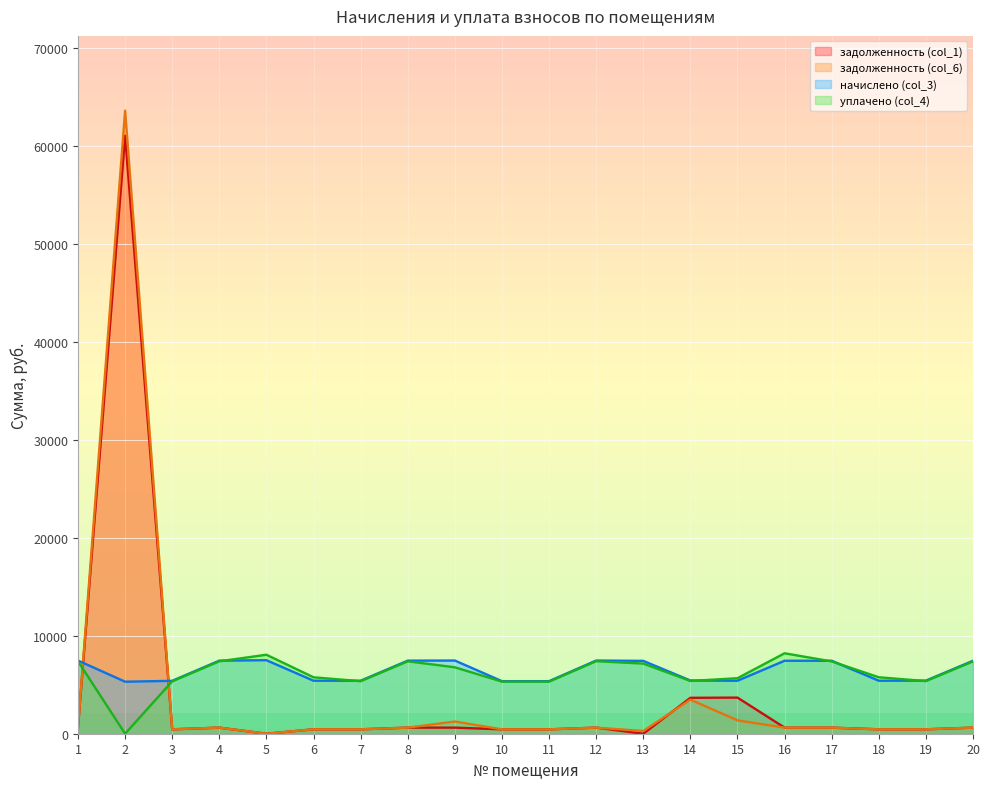

Reading left to right, extract all data points from this chart.

задолженность (col_1): 623.0	61085.7	450.2	622.0	0.0	451.1	451.1	622.0	623.0	447.4	448.4	623.0	0.0	3667.8	3690.1	621.1	621.1	451.1	452.1	621.1
задолженность (col_6): 623.0	63643.2	450.2	622.0	0.0	451.1	451.1	622.0	1246.0	447.4	447.4	623.0	278.2	3482.4	1365.1	621.1	621.1	451.1	452.1	621.1
начислено (col_3): 7475.8	5312.6	5402.3	7464.5	7509.4	5413.4	5413.4	7464.5	7475.8	5368.7	5368.7	7475.8	7442.2	5435.9	5413.4	7453.3	7453.3	5413.4	5424.7	7453.3
уплачено (col_4): 7408.4	0.0	5353.6	7397.2	8067.5	5764.2	5364.7	7397.2	6785.4	5320.3	5320.3	7408.4	7164.0	5390.0	5669.4	8218.1	7386.2	5767.0	5375.8	7386.2